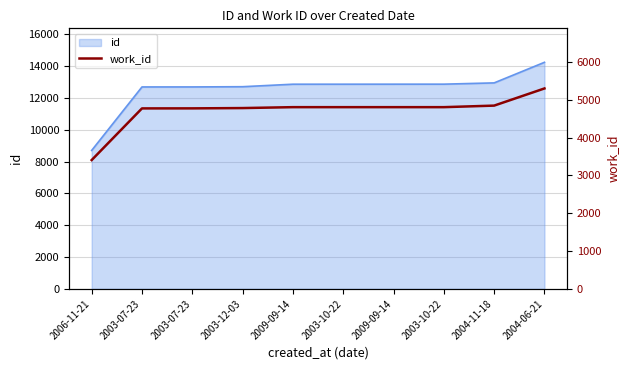

True or false: the data shows 6445 at 2003-07-23.

False